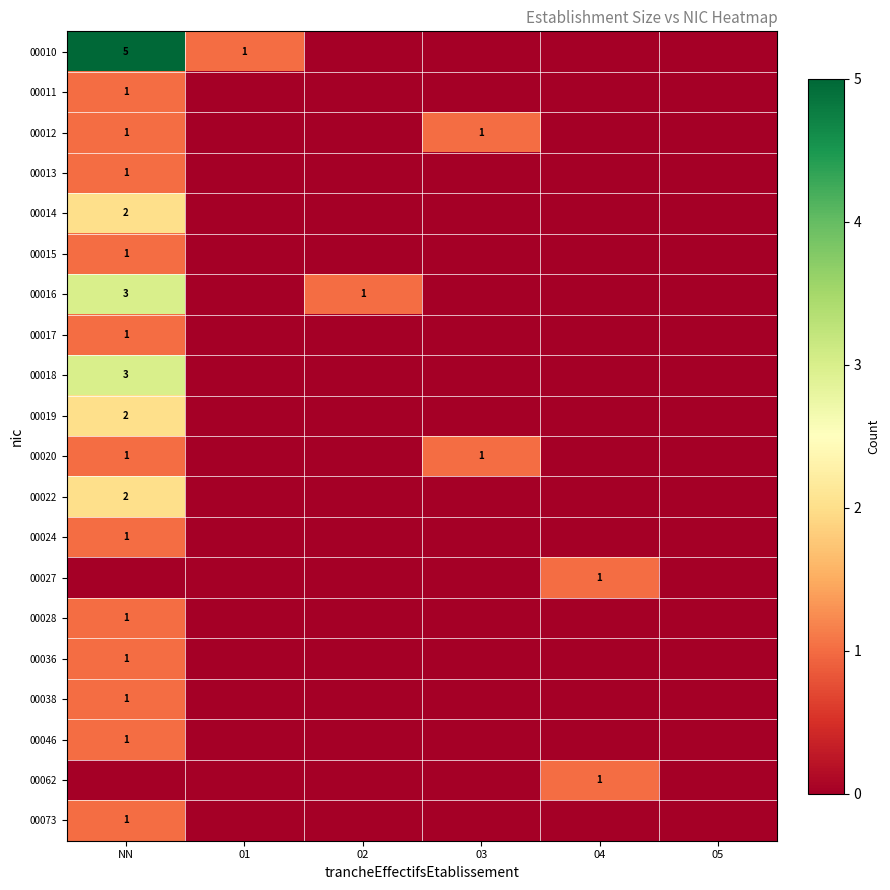

Between 01 and NN, which is larger?

NN